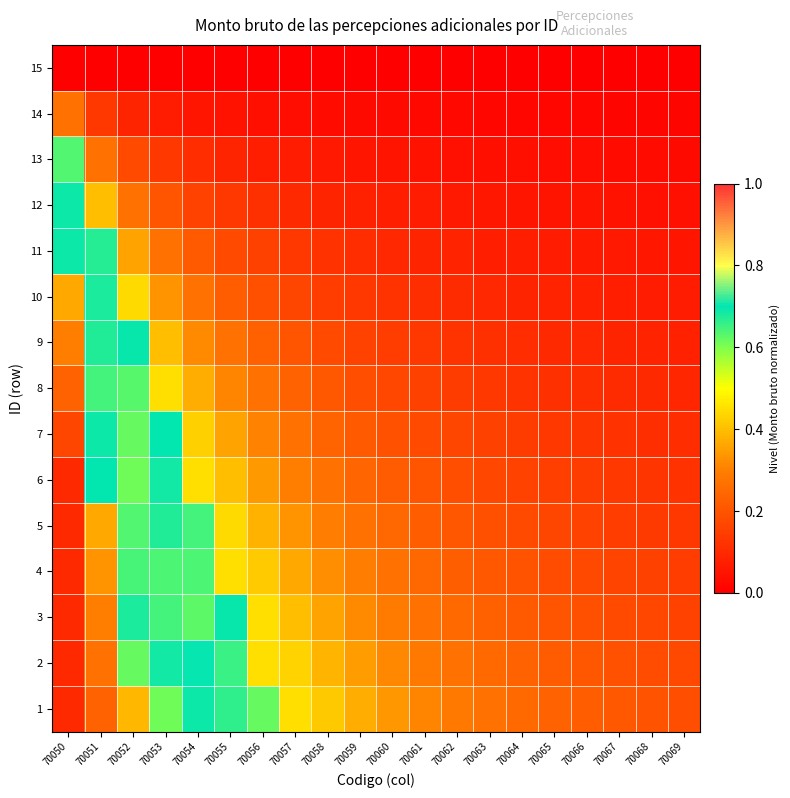

Between 70052 and 70068, which is larger?

70052